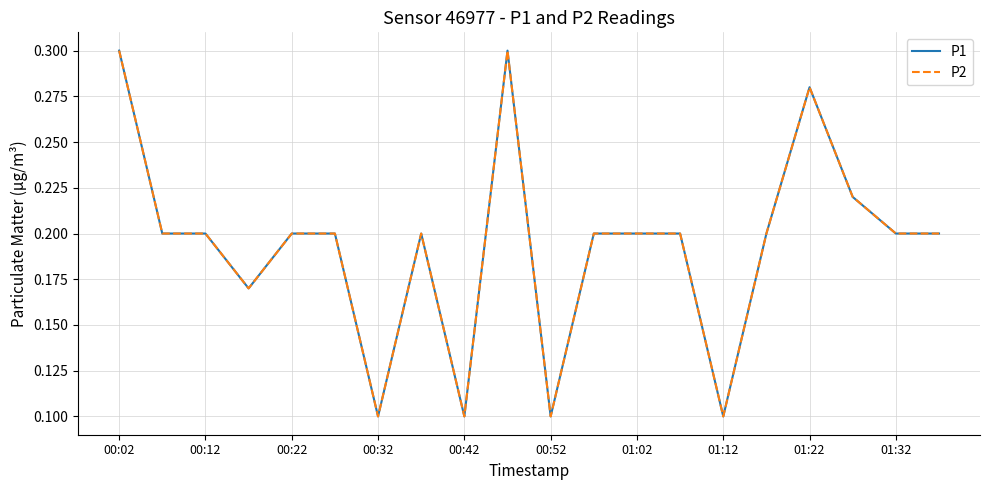

Is this an area chart (filled region under the line)?

No